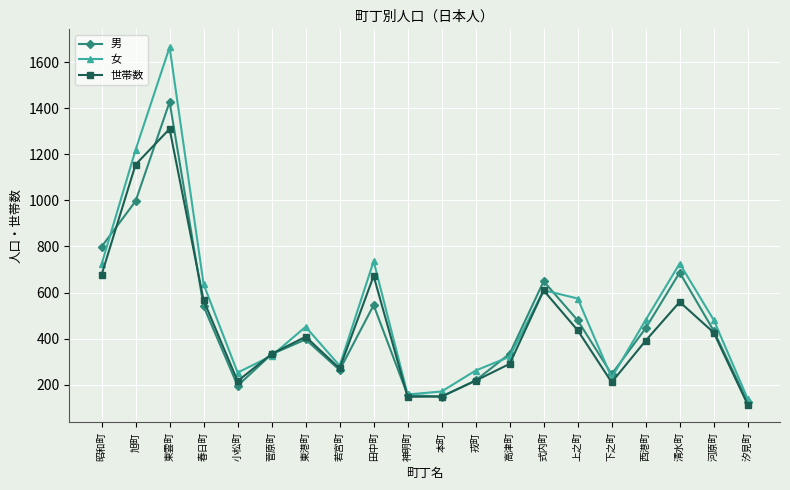

List the series in order of their peak value, highest first.

女, 男, 世帯数